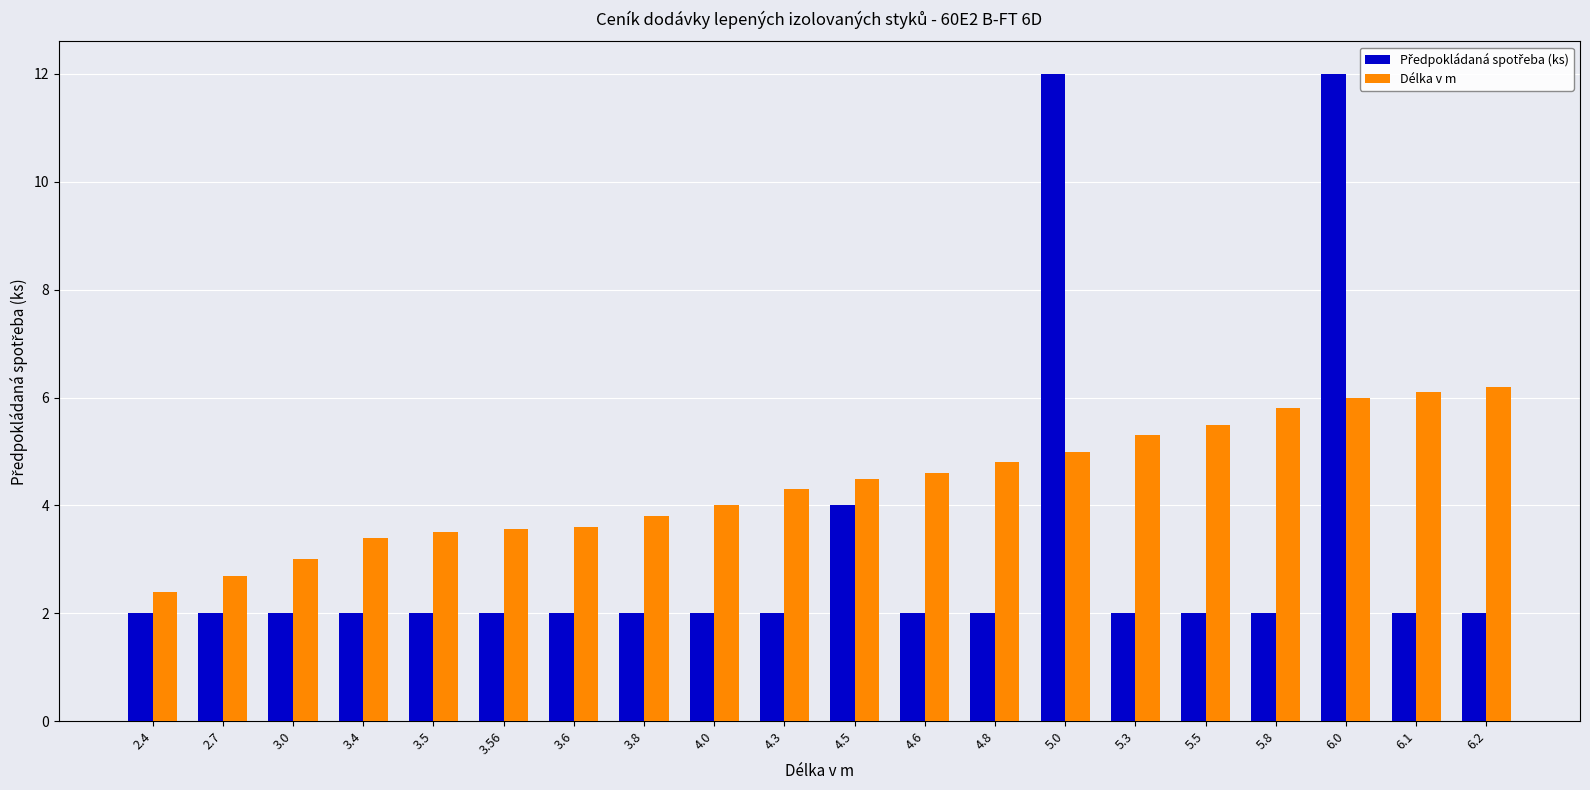

The value of Délka v m at 5.0 is 5.0. True or false?

True